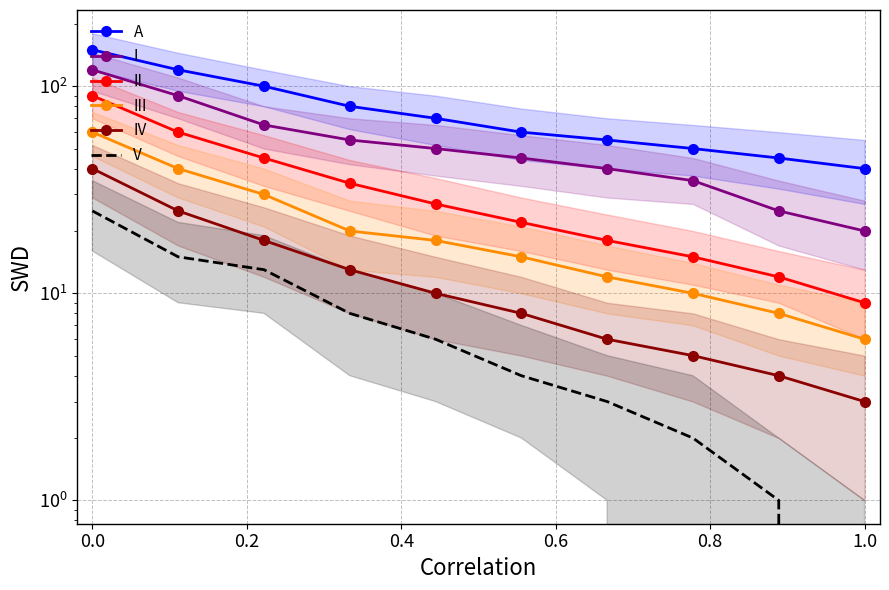

Count the number of categories in the chart.

10